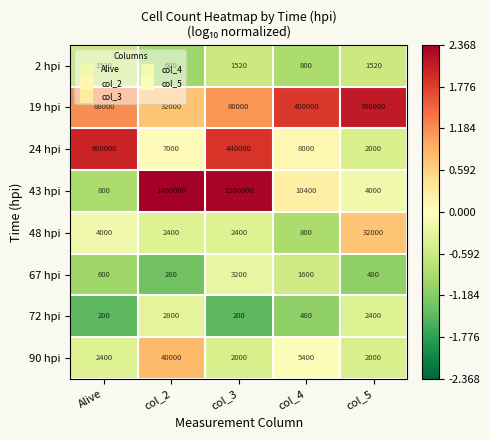

How many series are shown in this chart?

8